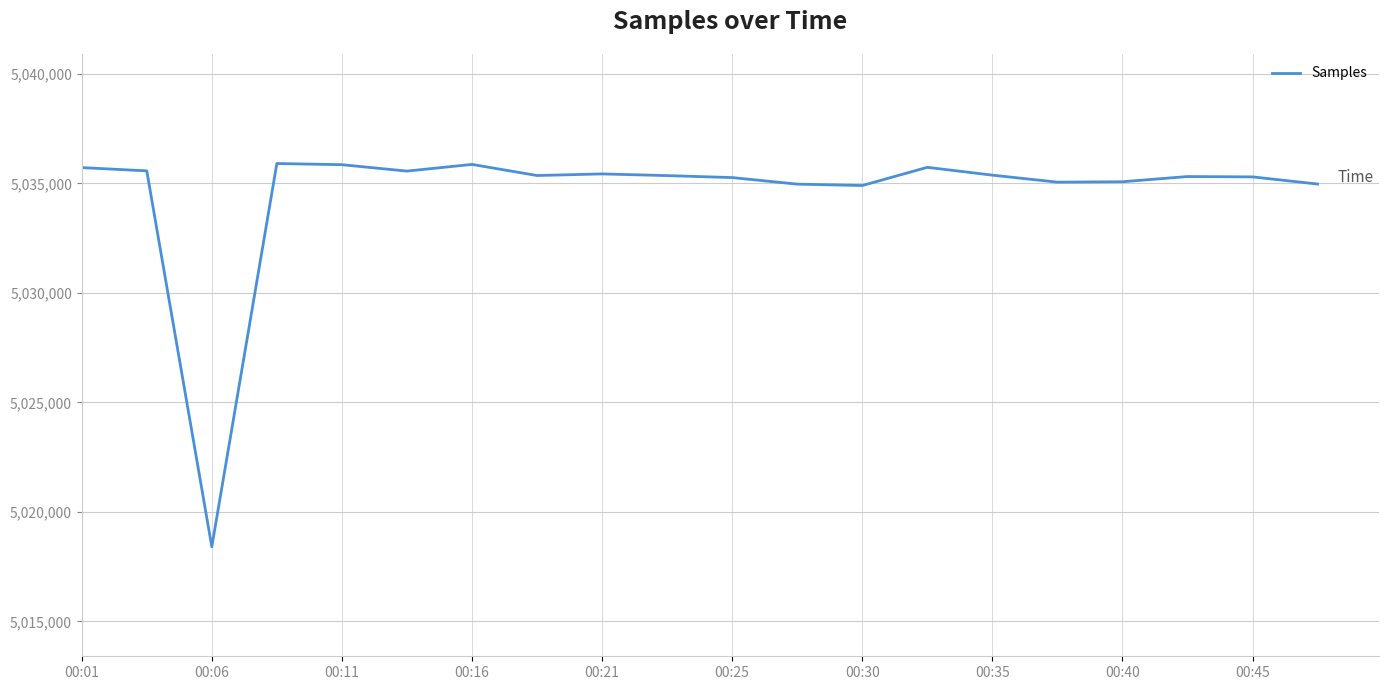

What is the maximum value shown in the chart?

5035906